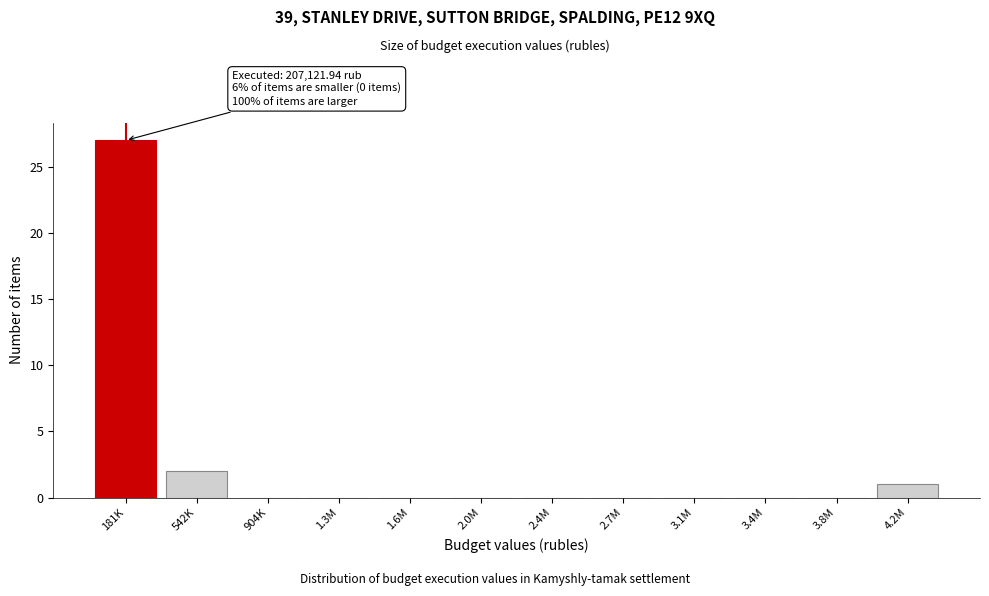

Reading left to right, transcribe all the data shown in this chart.

181K=27	542K=2	904K=0	1.3M=0	1.6M=0	2.0M=0	2.4M=0	2.7M=0	3.1M=0	3.4M=0	3.8M=0	4.2M=1